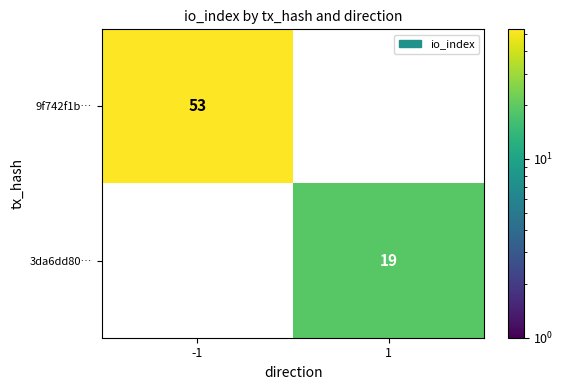

True or false: 9f742f1b… has a value of 84 at -1.

False